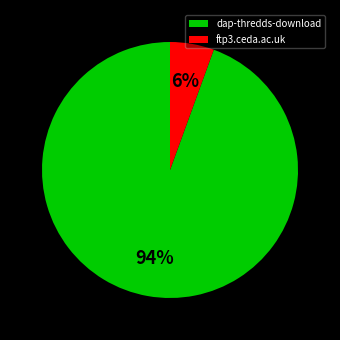

Is the sum of ftp3.ceda.ac.uk and dap-thredds-download greater than half?

Yes